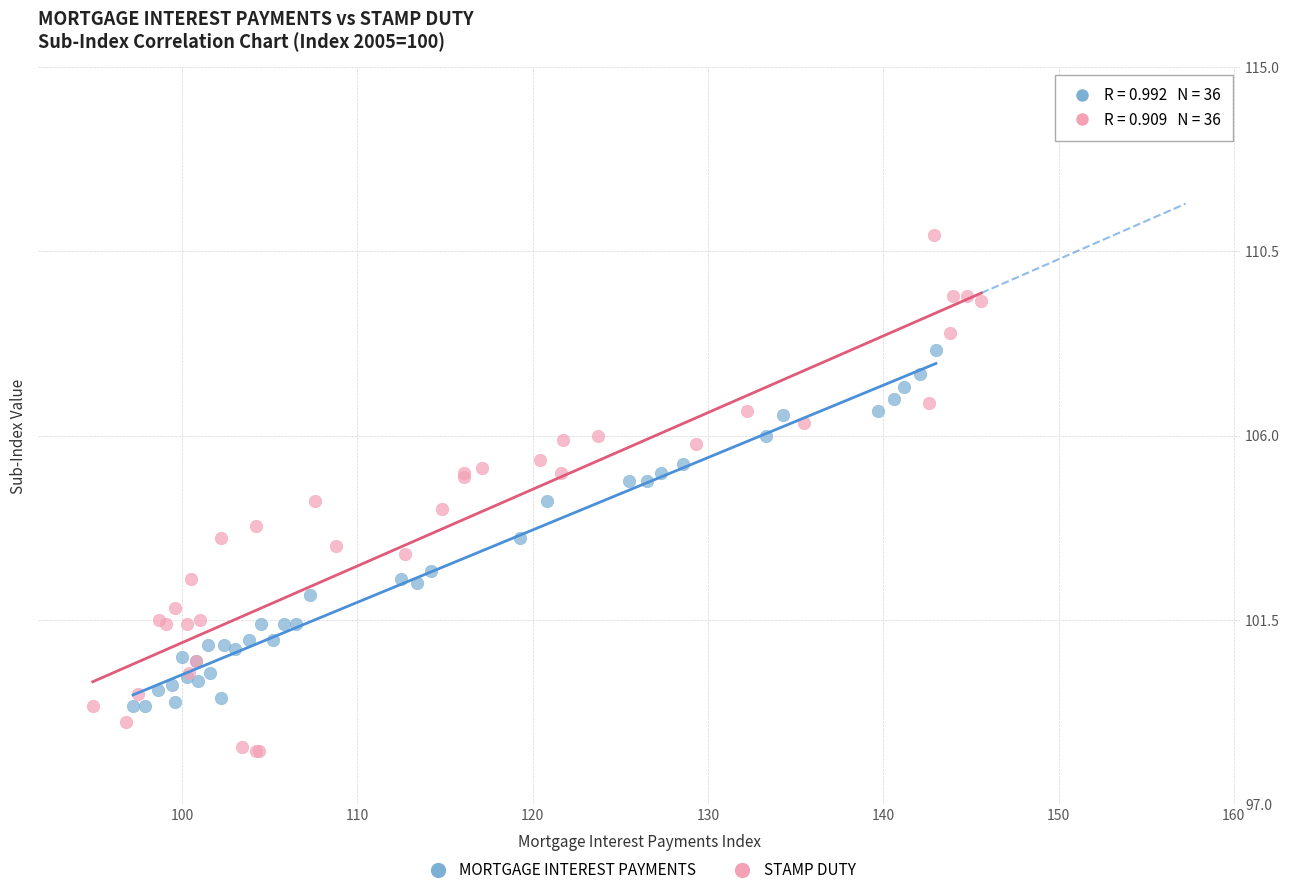

Which series reaches the maximum Y coordinate?

STAMP DUTY